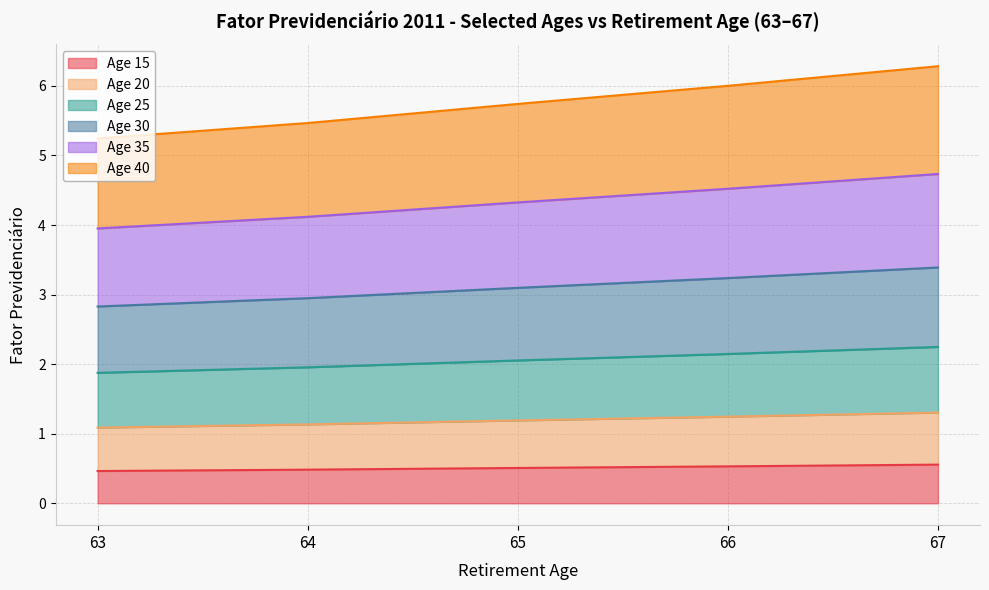

What is the lowest value of the Age 15 series?

0.5